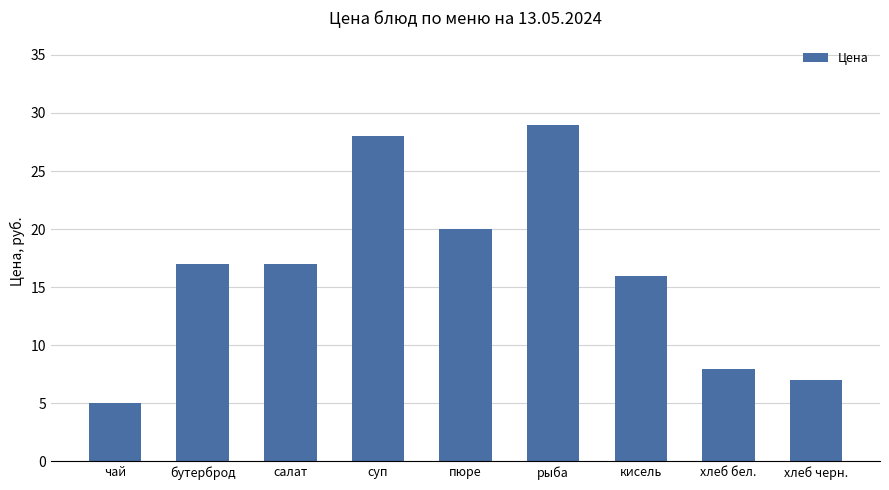

Reading right to left, list all the values displayed in this chart.

7	8	16	29	20	28	17	17	5